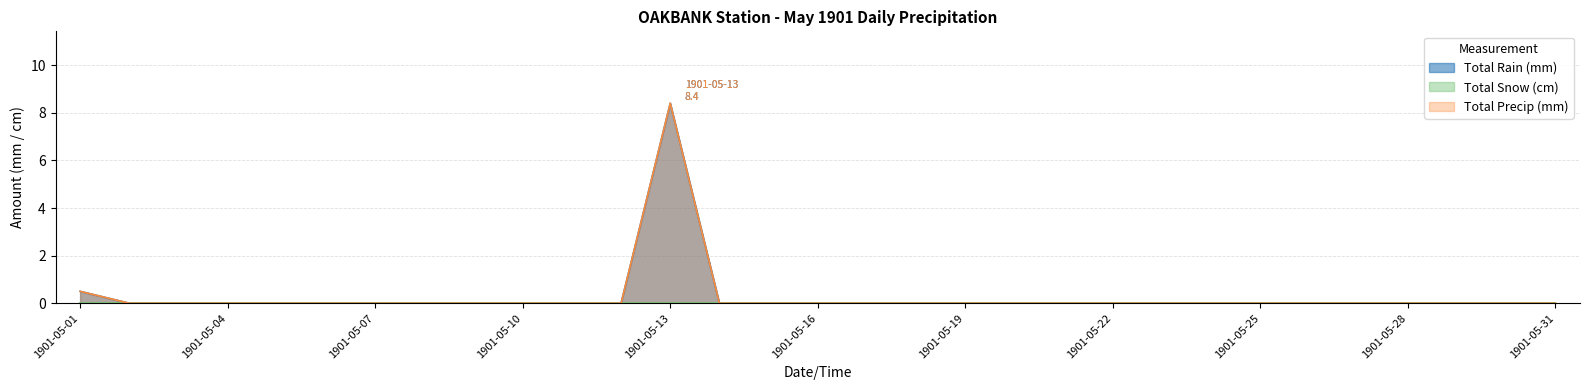

Reading right to left, extract all data points from this chart.

Total Rain (mm): 0.0	0.0	0.0	0.0	0.0	0.0	0.0	0.0	0.0	0.0	0.0	0.0	0.0	0.0	0.0	0.0	0.0	0.0	8.4	0.0	0.0	0.0	0.0	0.0	0.0	0.0	0.0	0.0	0.0	0.0	0.5
Total Precip (mm): 0.0	0.0	0.0	0.0	0.0	0.0	0.0	0.0	0.0	0.0	0.0	0.0	0.0	0.0	0.0	0.0	0.0	0.0	8.4	0.0	0.0	0.0	0.0	0.0	0.0	0.0	0.0	0.0	0.0	0.0	0.5